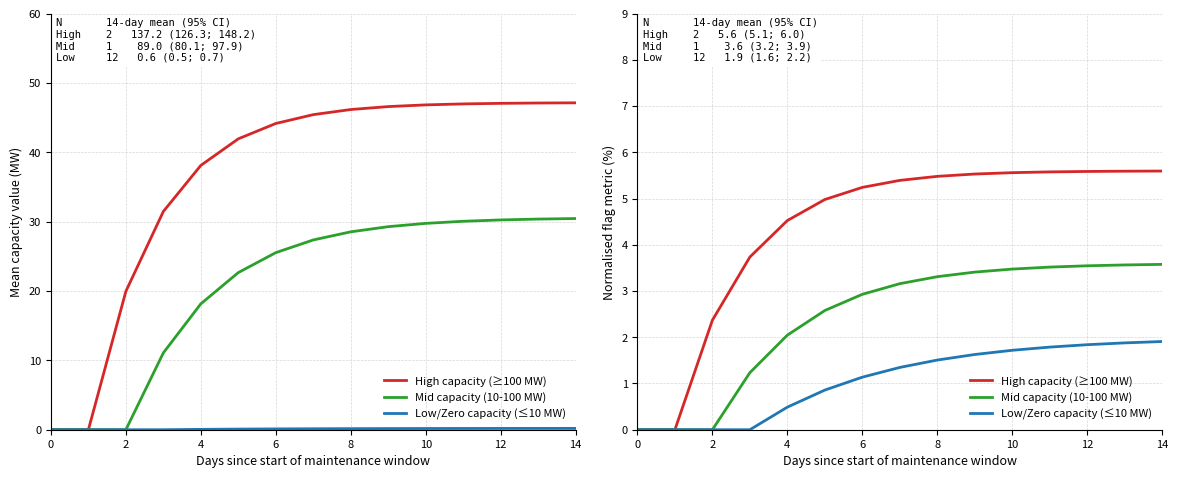

The High capacity (≥100 MW) series shows 0.0 at 0. True or false?

True